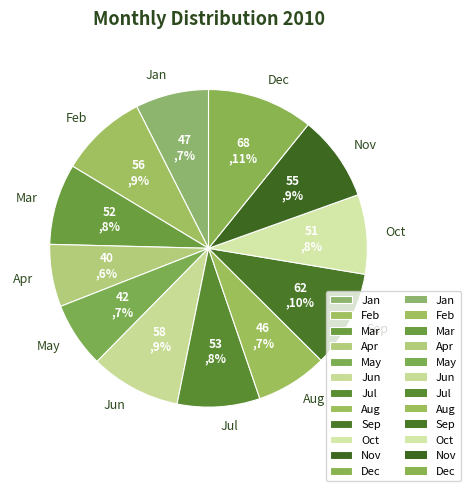

Is the sum of Feb and Nov greater than half?

No